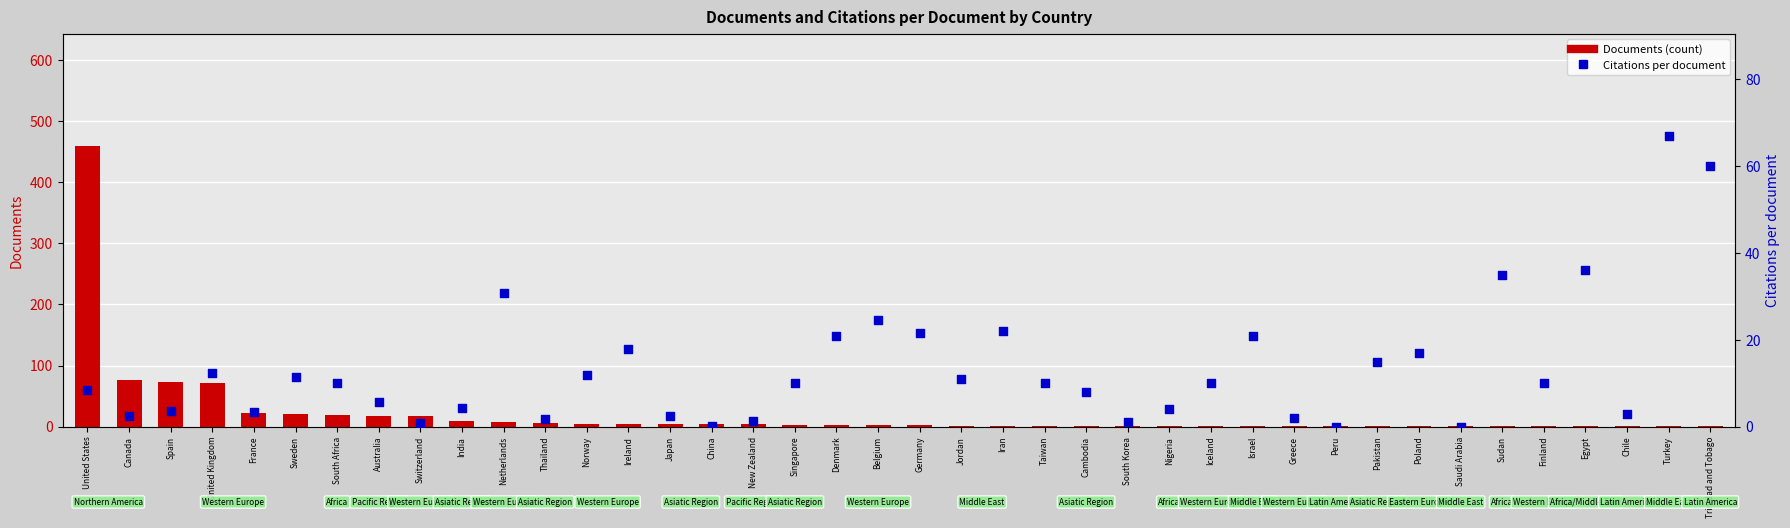

What is the total value across all series at United States?

467.4